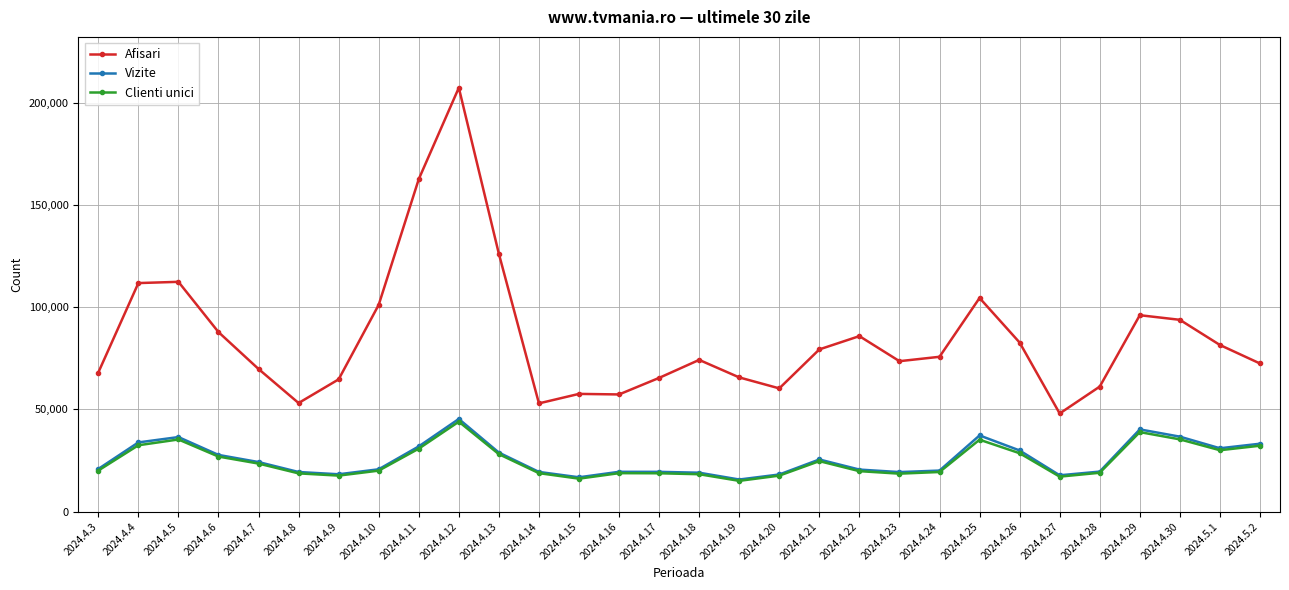

What is the minimum value shown in the chart?

15046